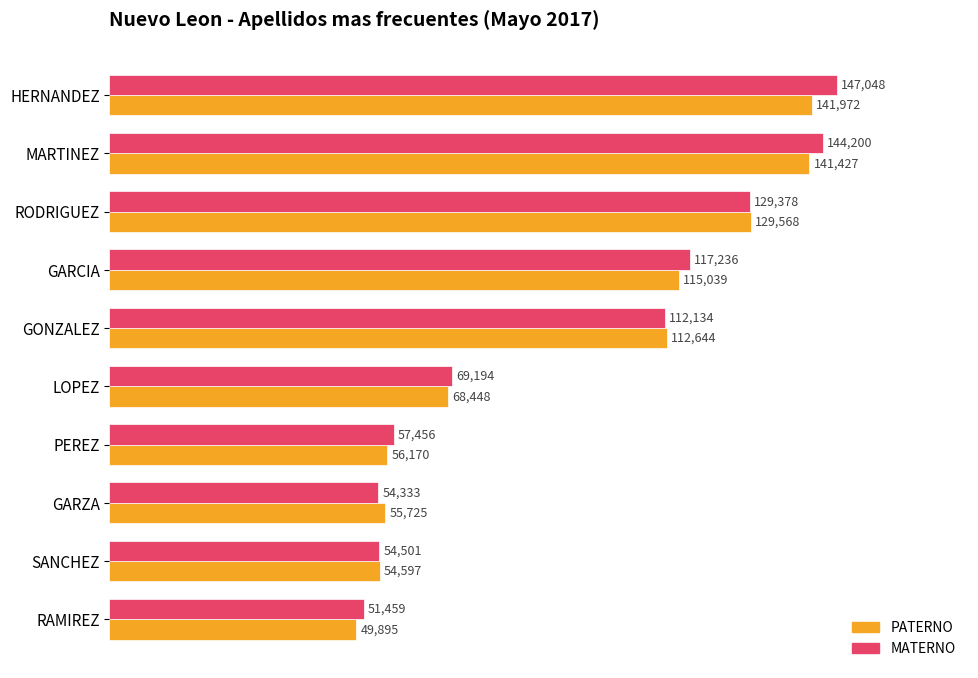

What is the maximum value shown in the chart?

147048